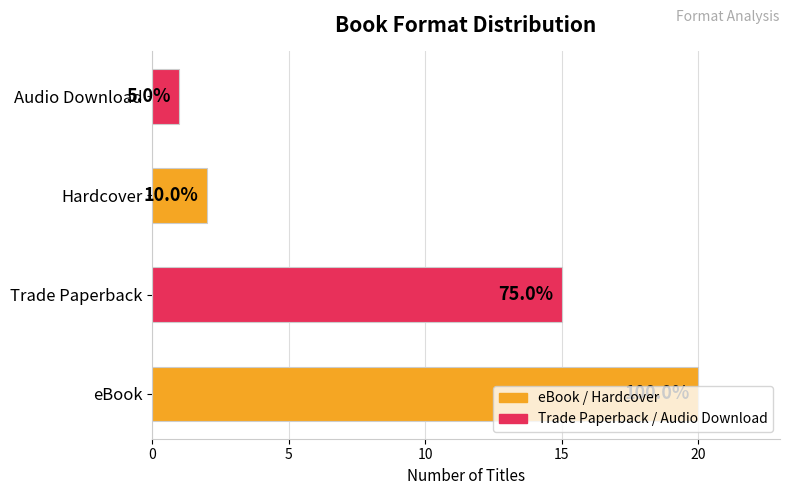

Are the bars horizontal?

Yes